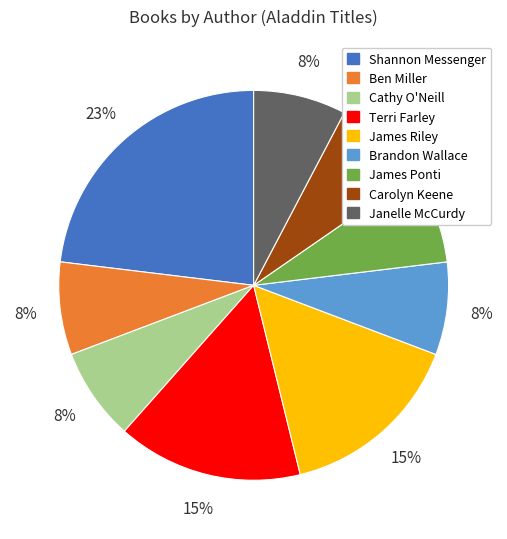

What is the ratio of the value at Janelle McCurdy to the value at Terri Farley?

0.5